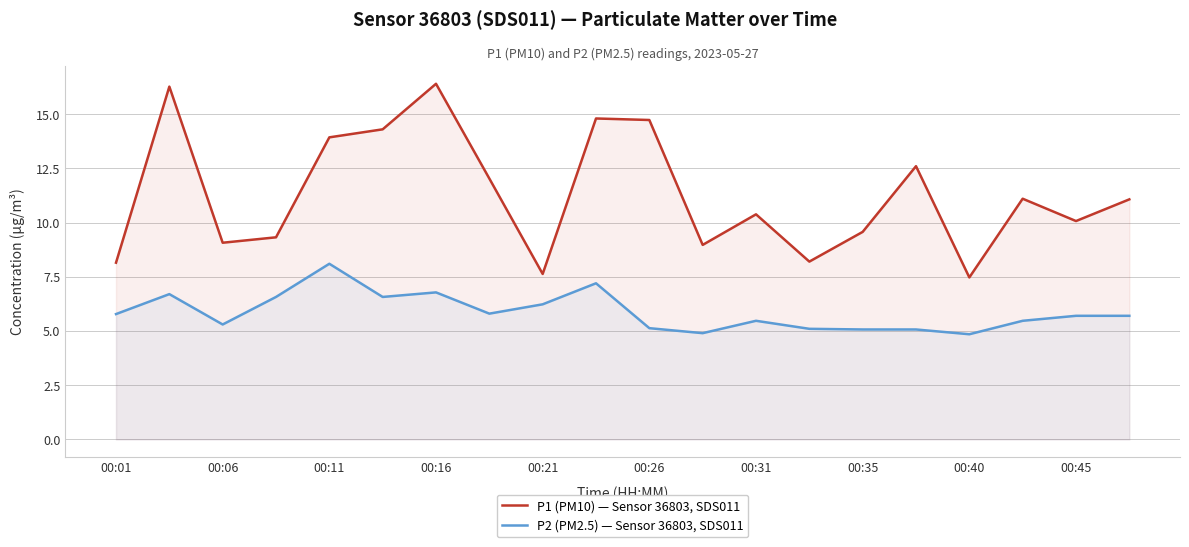

True or false: P1 (PM10) — Sensor 36803, SDS011 and P2 (PM2.5) — Sensor 36803, SDS011 cross at least once.

False